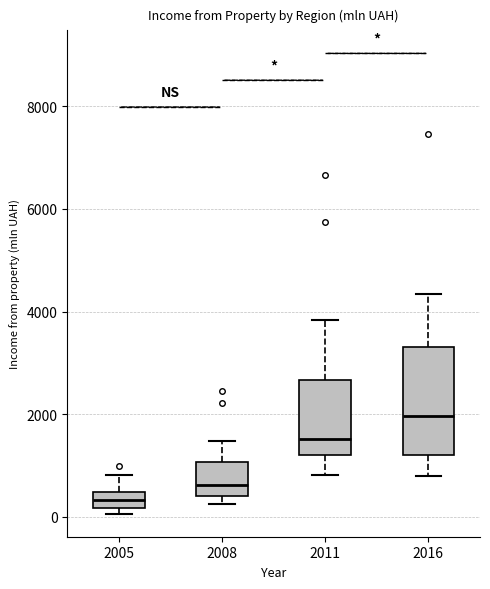

Which box has the lowest median line?

2005